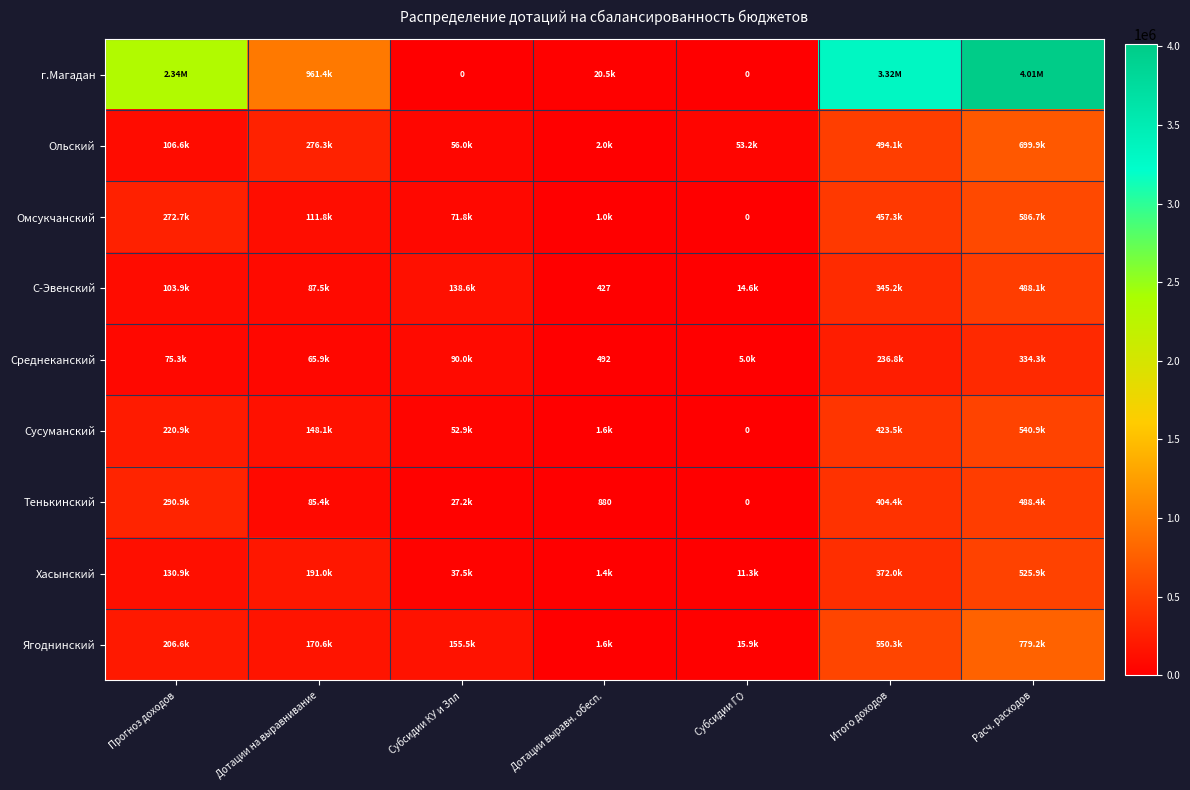

The value of С-Эвенский at Расч. расходов is 488056.2. True or false?

True